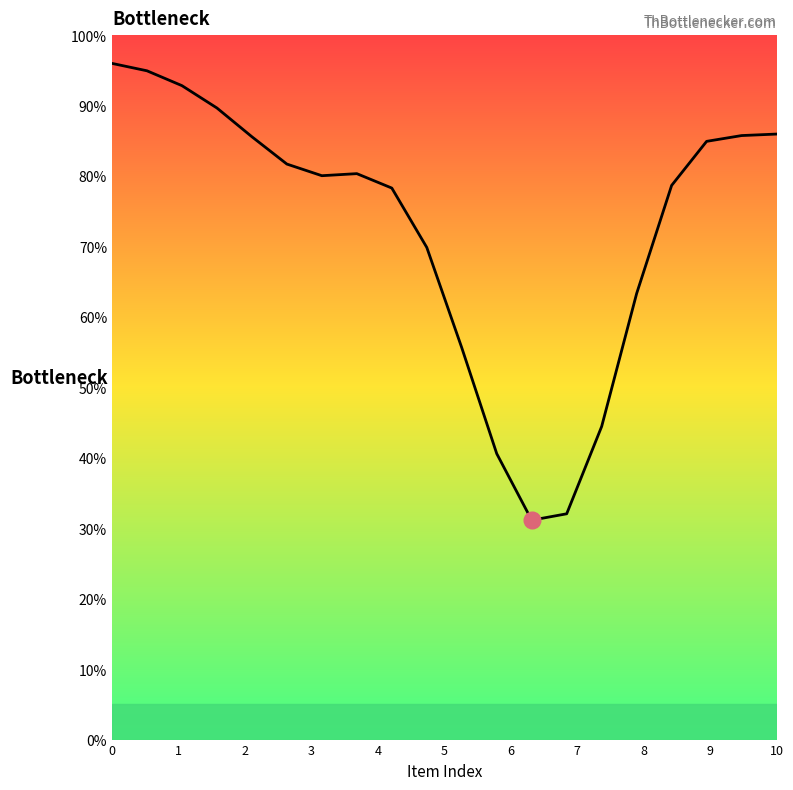

What is the maximum value shown in the chart?

96.0